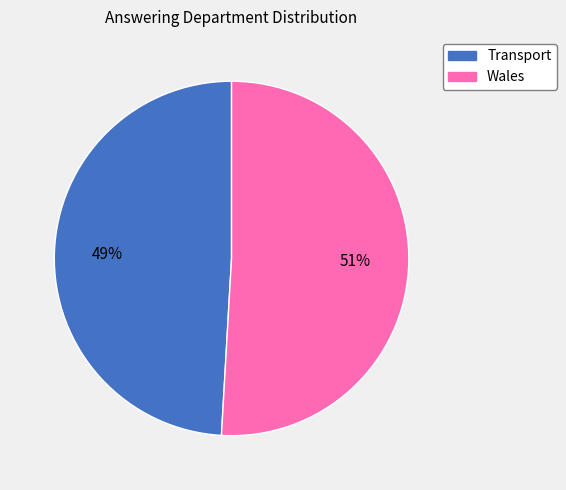

To the nearest percent, what portion does Wales represent?

51%